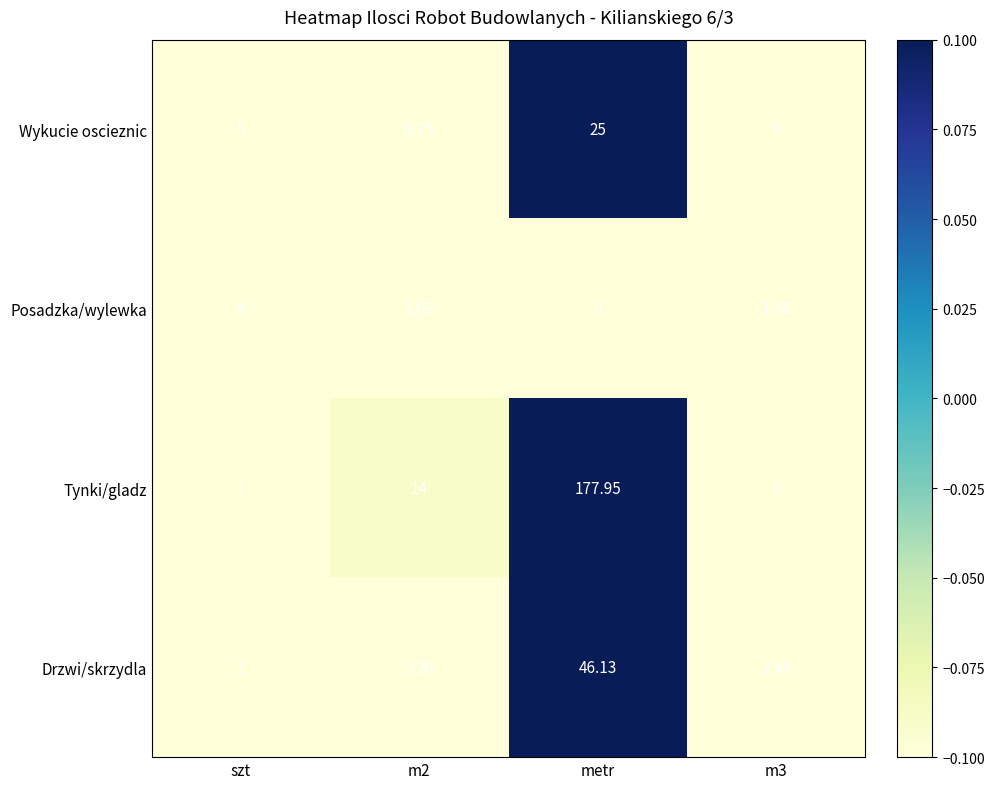

Which category has the lowest value in the Posadzka/wylewka series?

metr